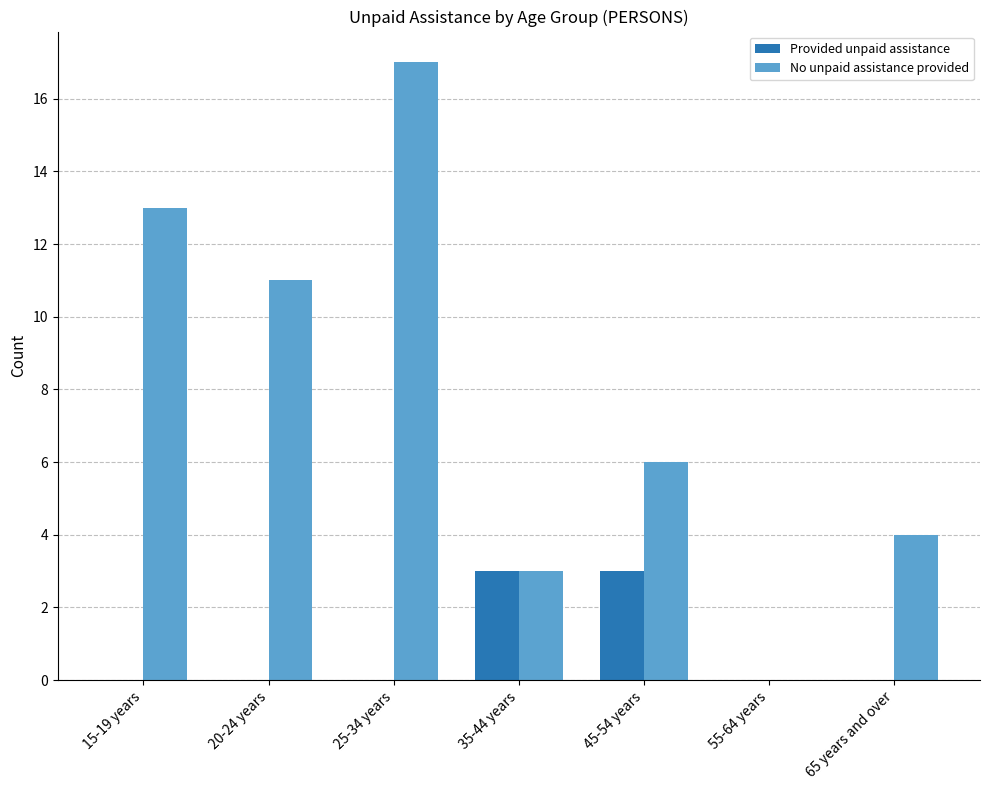

What is the average value of the Provided unpaid assistance series?

1